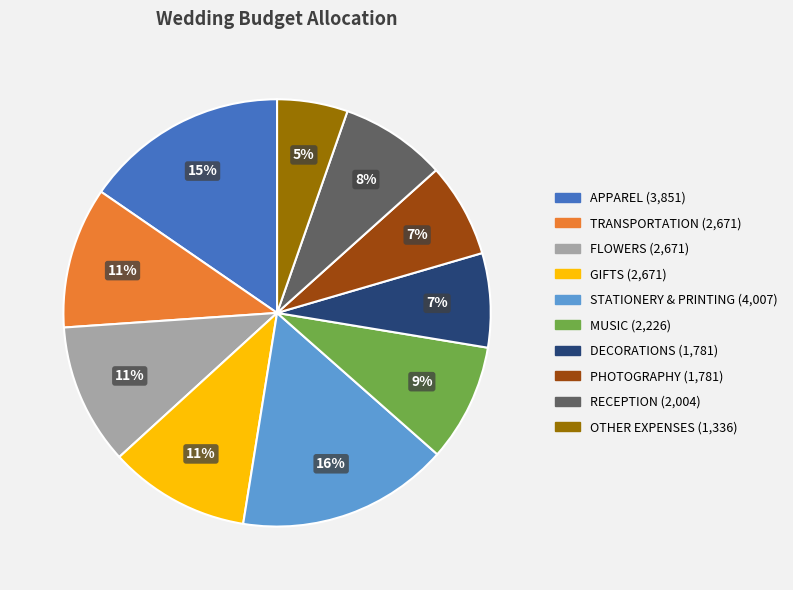

Which has a higher value, APPAREL or TRANSPORTATION?

APPAREL